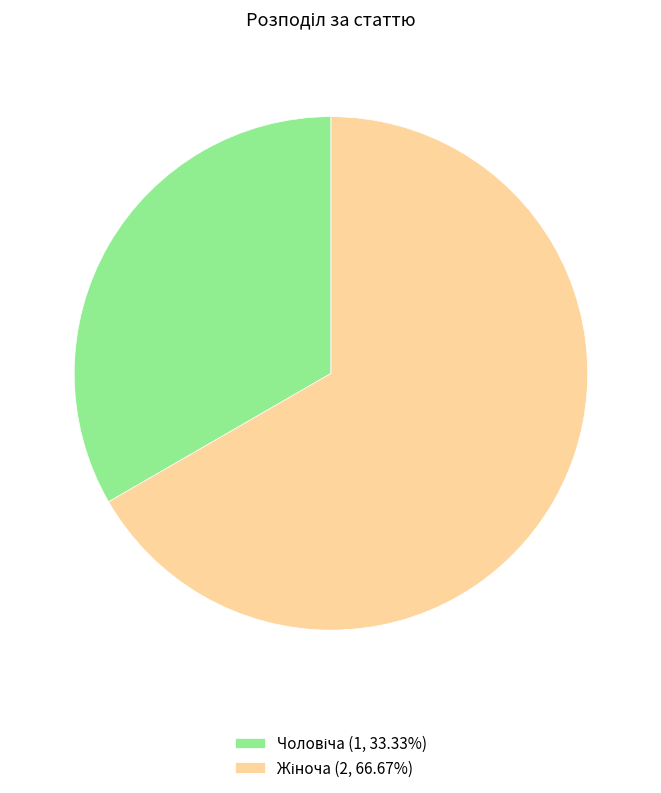

Does any single category account for the majority?

Yes